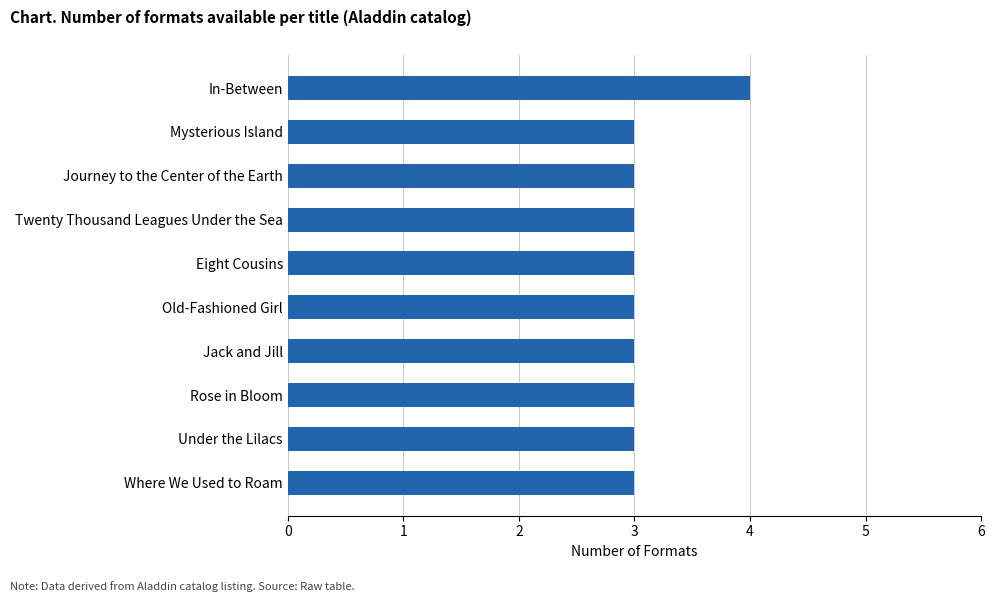

What is the ratio of the value at Old-Fashioned Girl to the value at Mysterious Island?

1.0